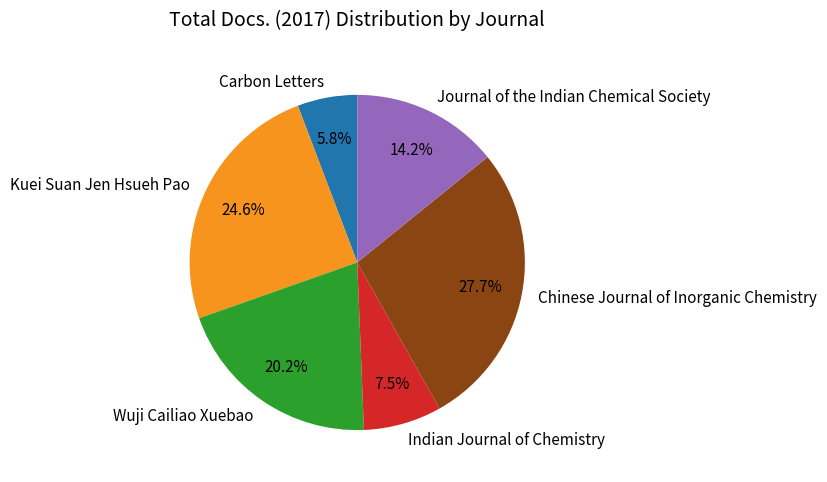

Which has a higher value, Kuei Suan Jen Hsueh Pao or Wuji Cailiao Xuebao?

Kuei Suan Jen Hsueh Pao